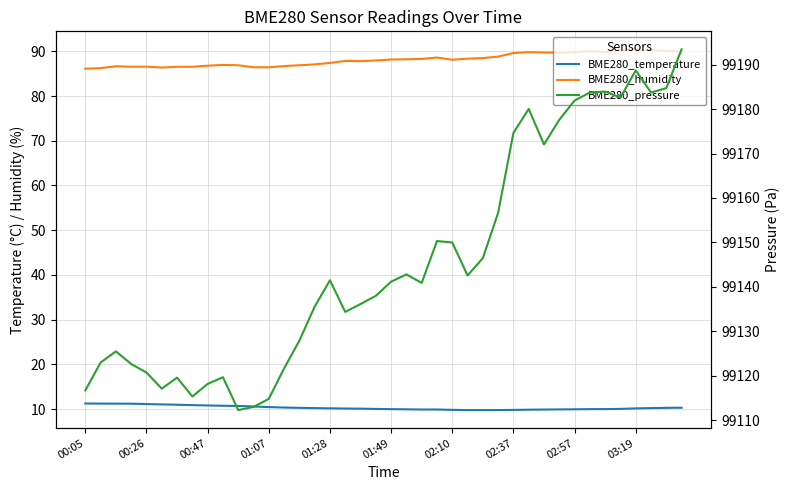

What is the difference between the maximum and second lowest values in the BME280_pressure series?

80.5